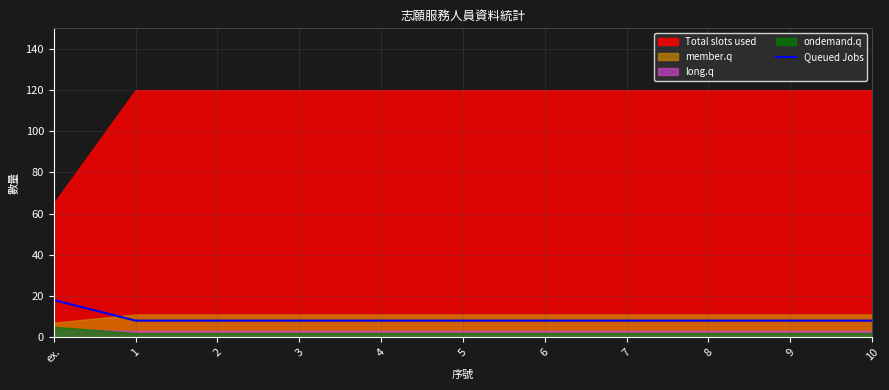

Does the chart display data point markers on the line(s)?

No